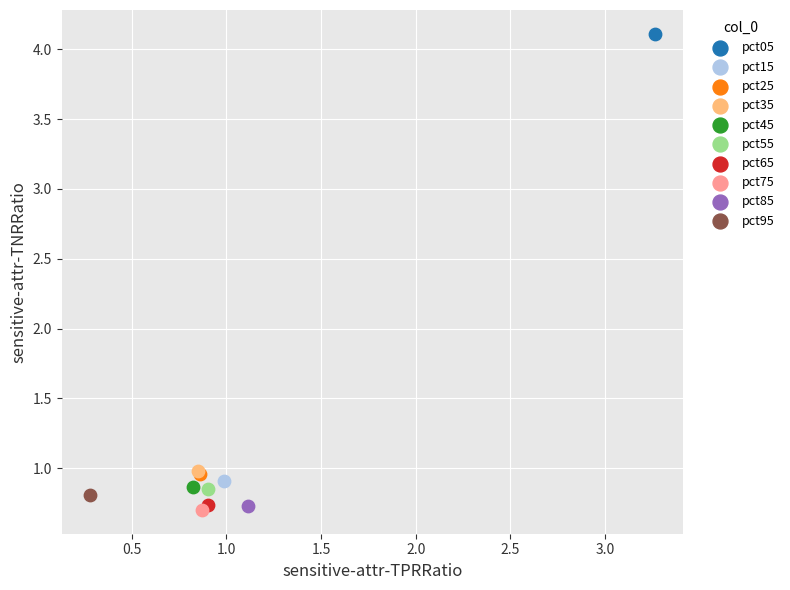

What are all the series names shown in the legend?

pct05, pct15, pct25, pct35, pct45, pct55, pct65, pct75, pct85, pct95